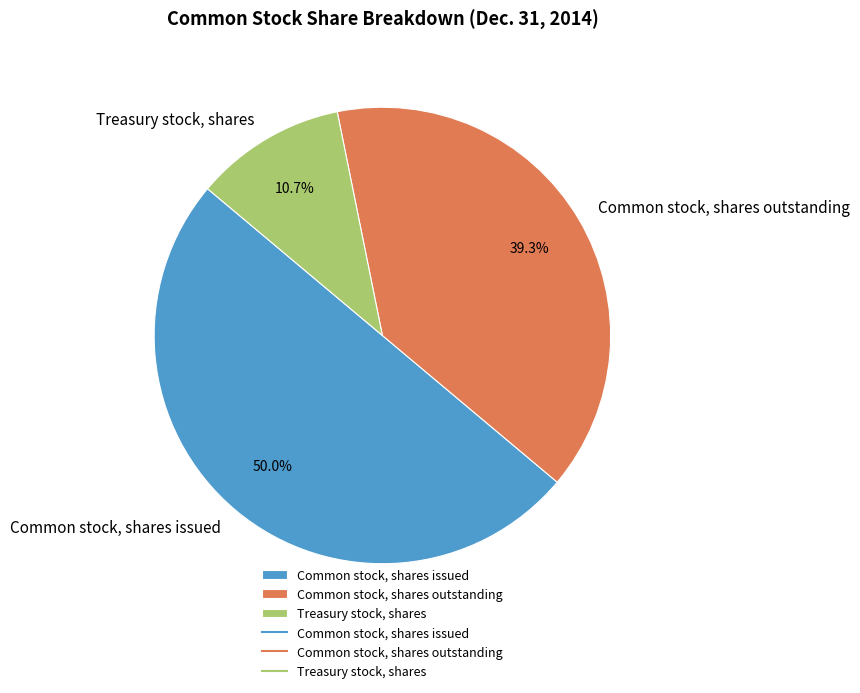

The Treasury stock, shares slice represents 11% of the pie. True or false?

True